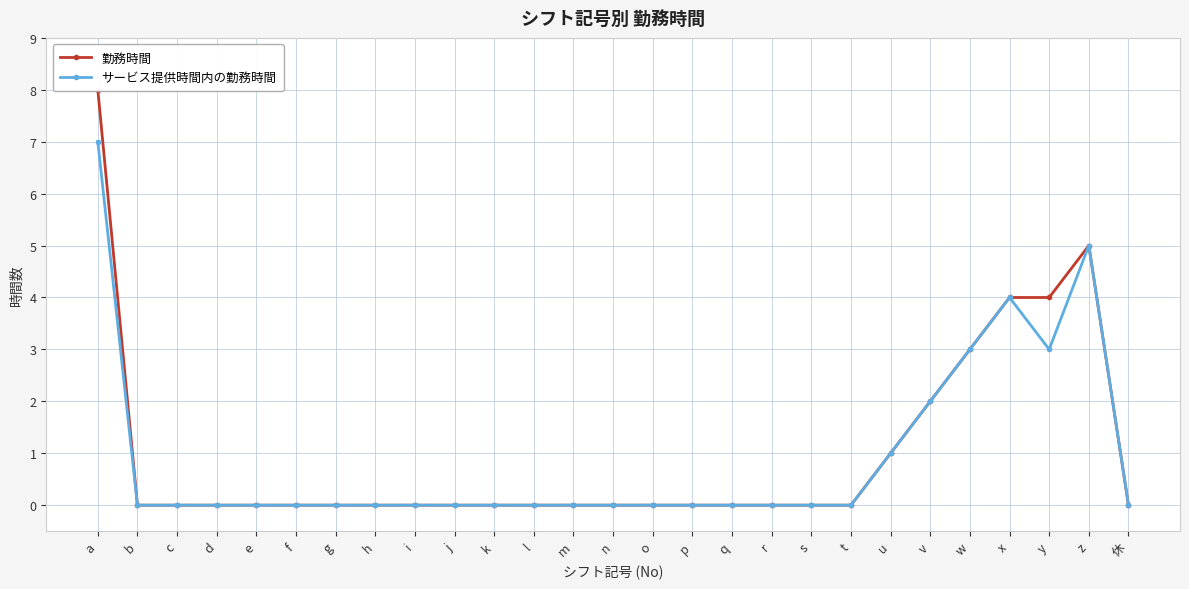

What is the label of the 10th point from the right?

r